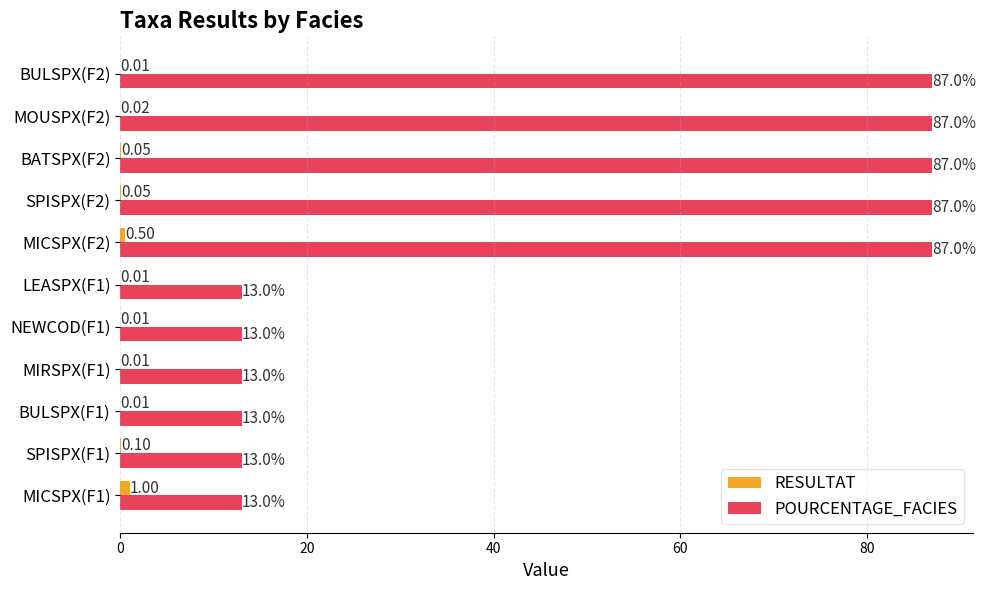

What is the sum of the RESULTAT values at MICSPX(F1) and BATSPX(F2)?

1.1